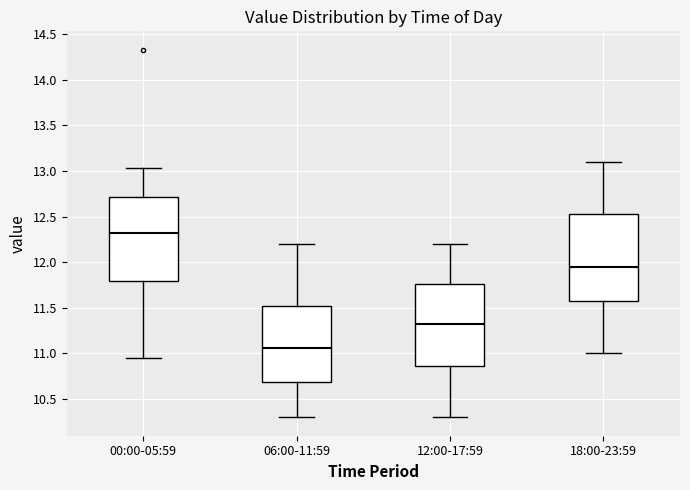

Which box has the highest median line?

00:00-05:59